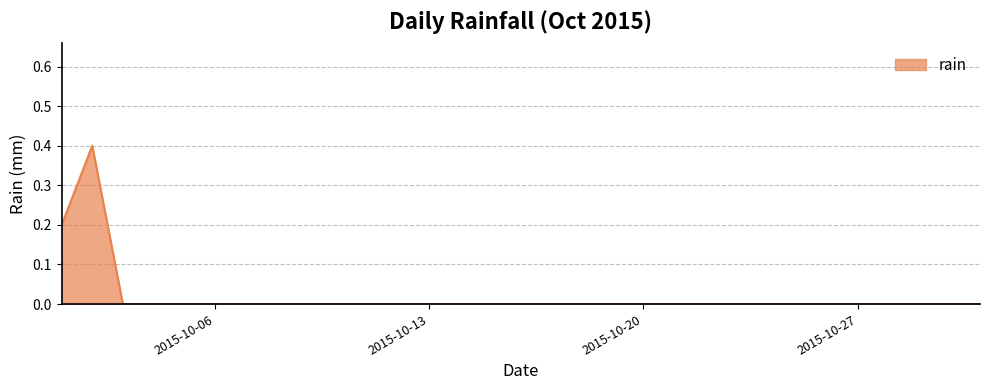

Count the values in the range 0 to 1.

31